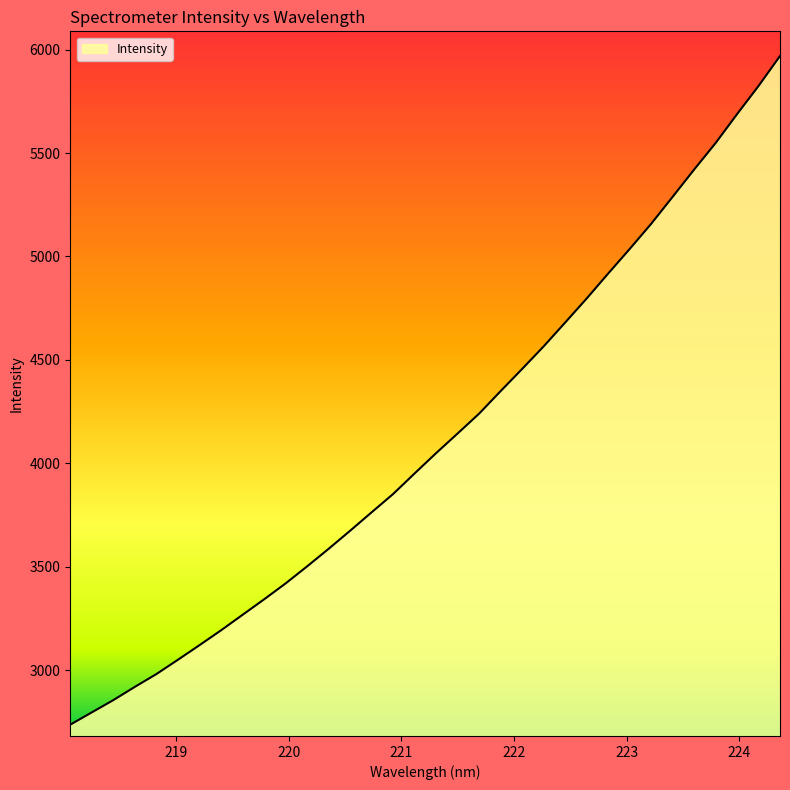

What is the maximum value shown in the chart?

5969.4